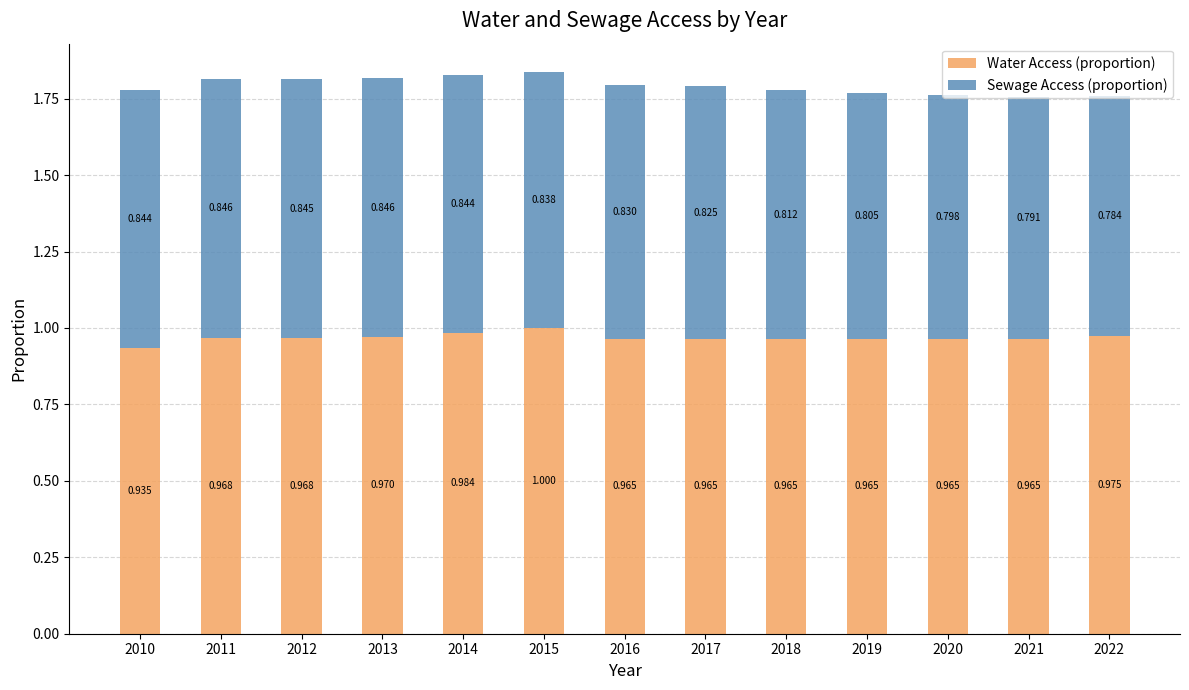

Read the Sewage Access (proportion) value at 2020.

0.8